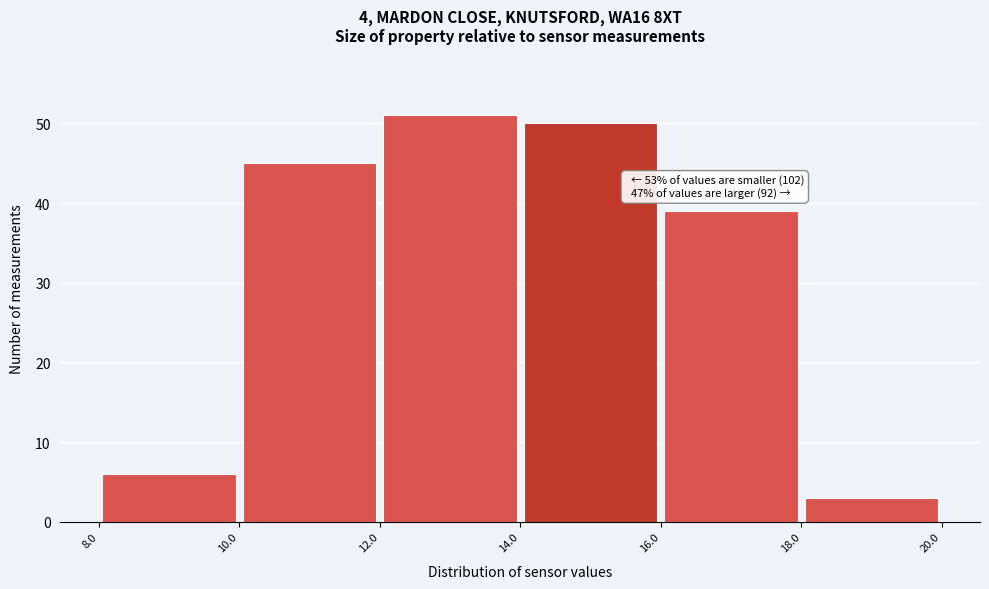

Over which range of the x-axis is the bar tallest?

12.0 to 14.0